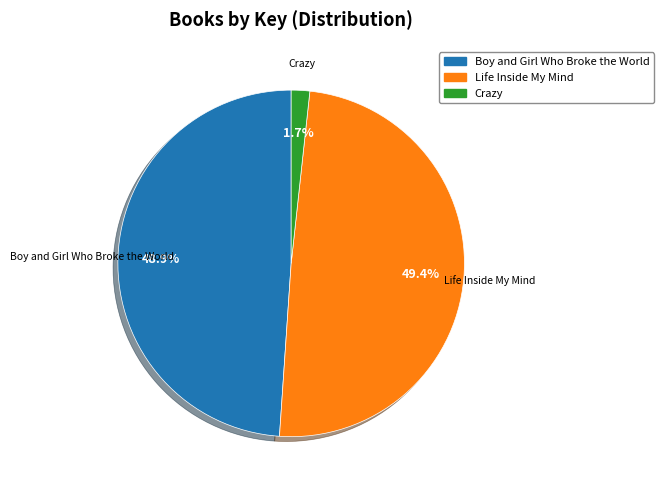

Is it true that Boy and Girl Who Broke the World is 43% of the pie?

False